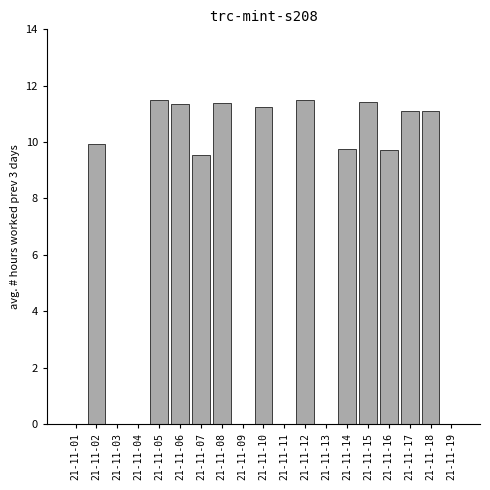

Between 21-11-14 and 21-11-01, which is larger?

21-11-14